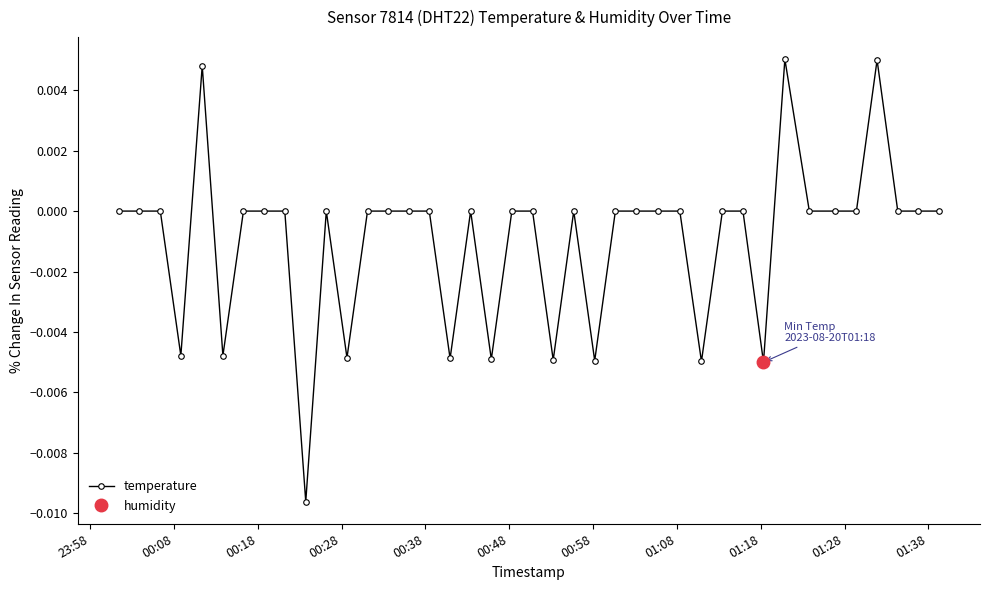

True or false: temperature has more than 1 interior local peaks.

True